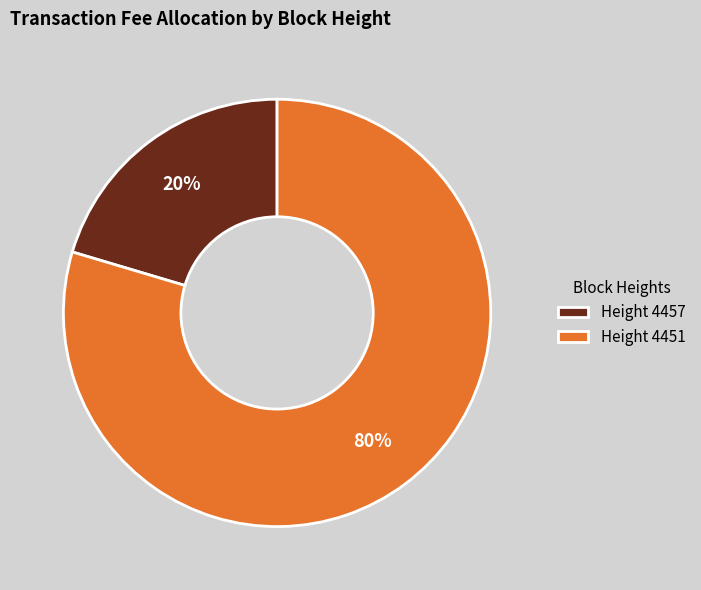

What is the majority slice?

Height 4451